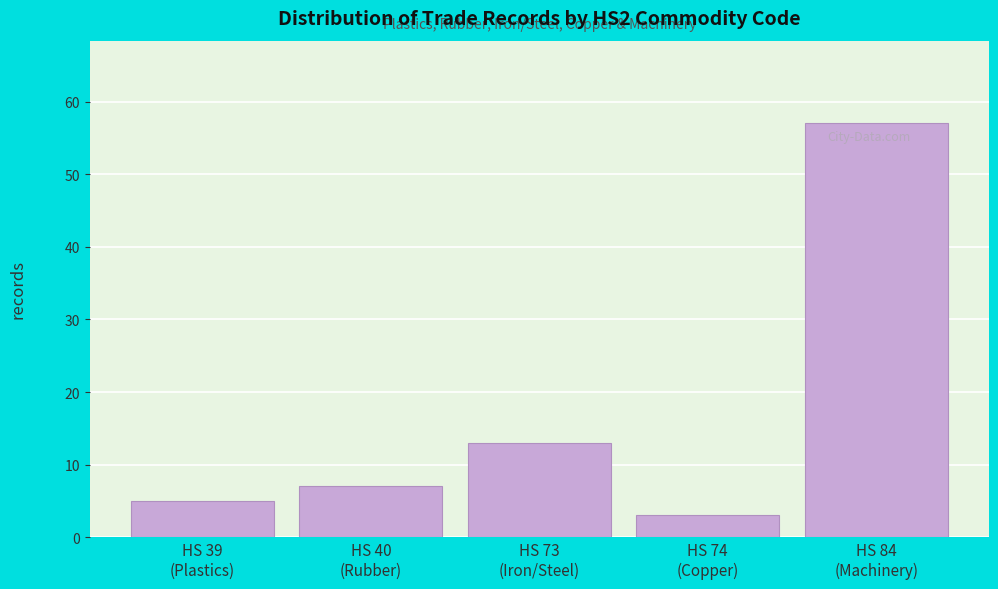

Reading left to right, extract all data points from this chart.

5	7	13	3	57